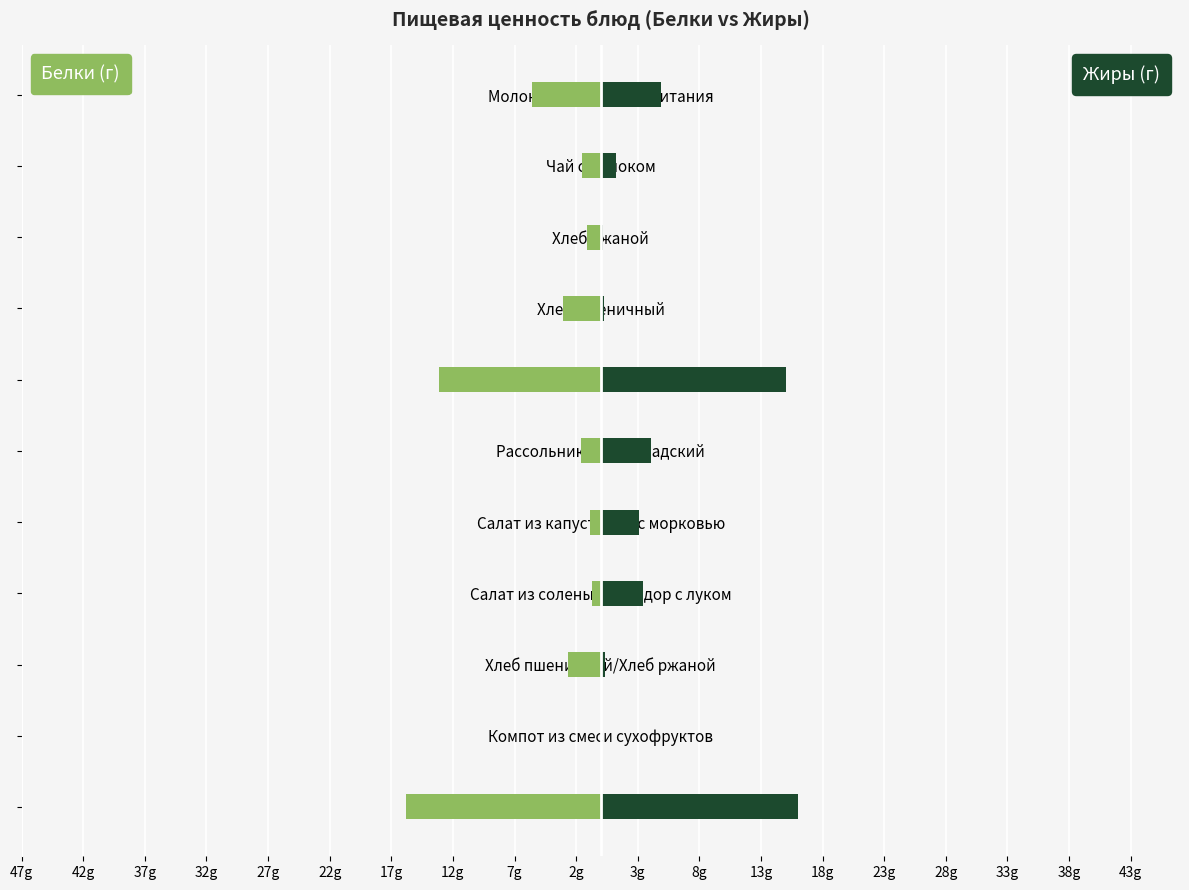

What is the average value of the Белки series?

-4.2